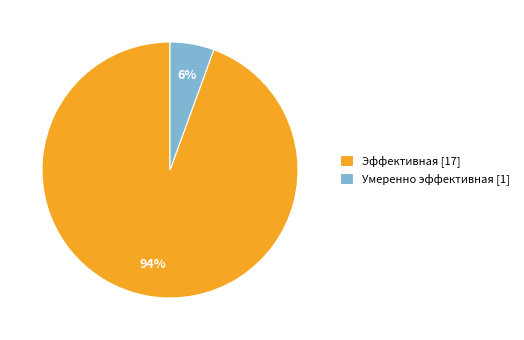

Between Эффективная and Умеренно эффективная, which is larger?

Эффективная